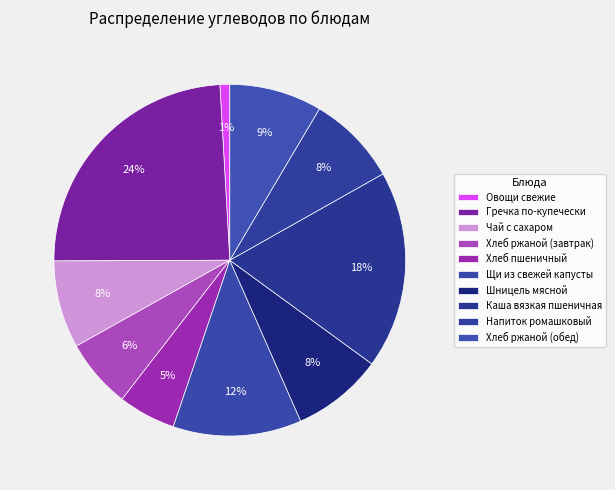

Does any single category account for the majority?

No